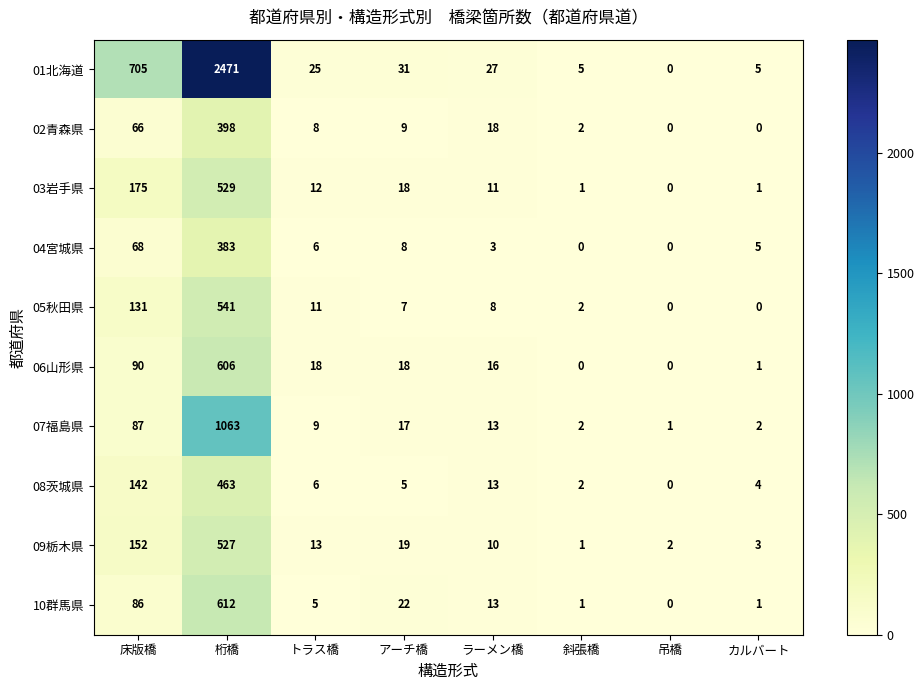

What is the difference between the maximum and minimum values in the 03岩手県 series?

529